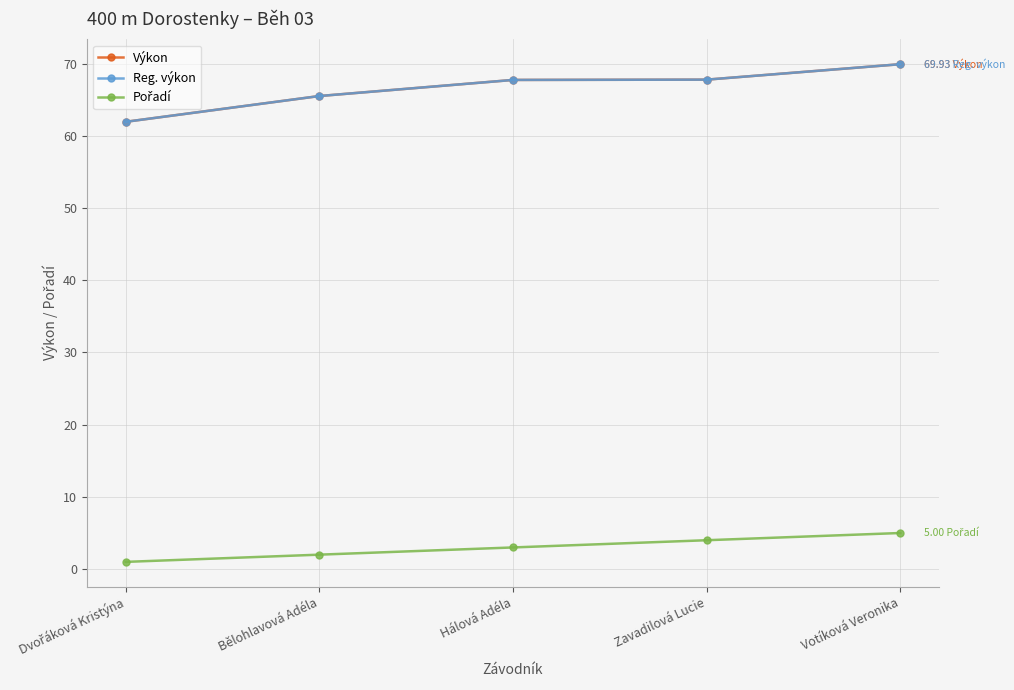

True or false: Výkon and Pořadí intersect in this chart.

False